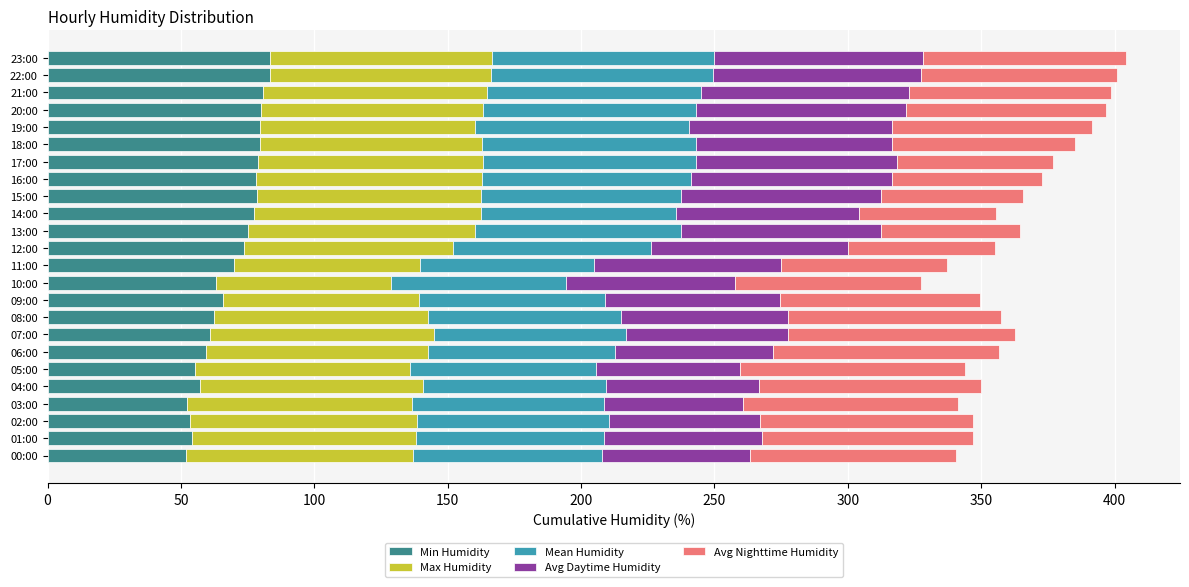

What is the highest value of the Min Humidity series?

83.3